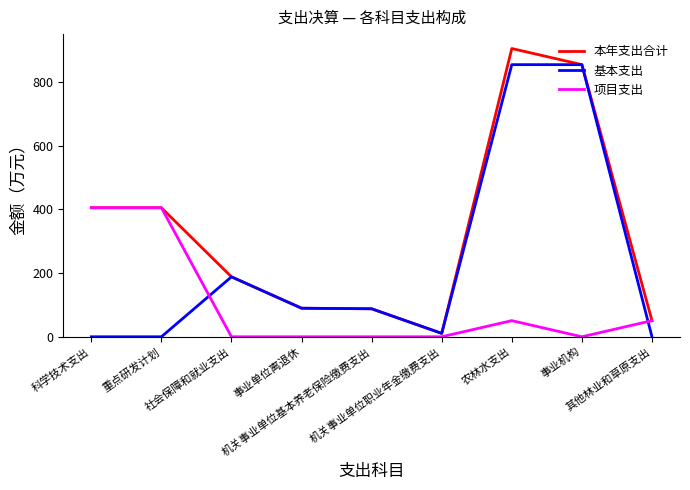

True or false: 基本支出 and 项目支出 intersect in this chart.

True